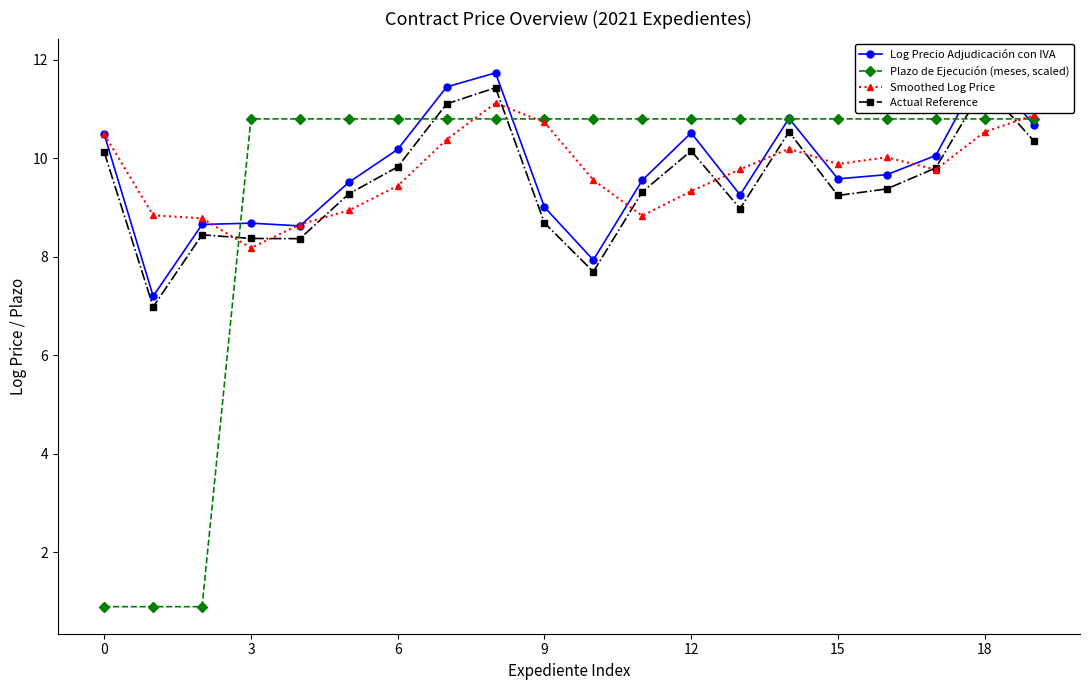

What is the sum of the Plazo de Ejecución (meses, scaled) values at 10 and 18?

21.6